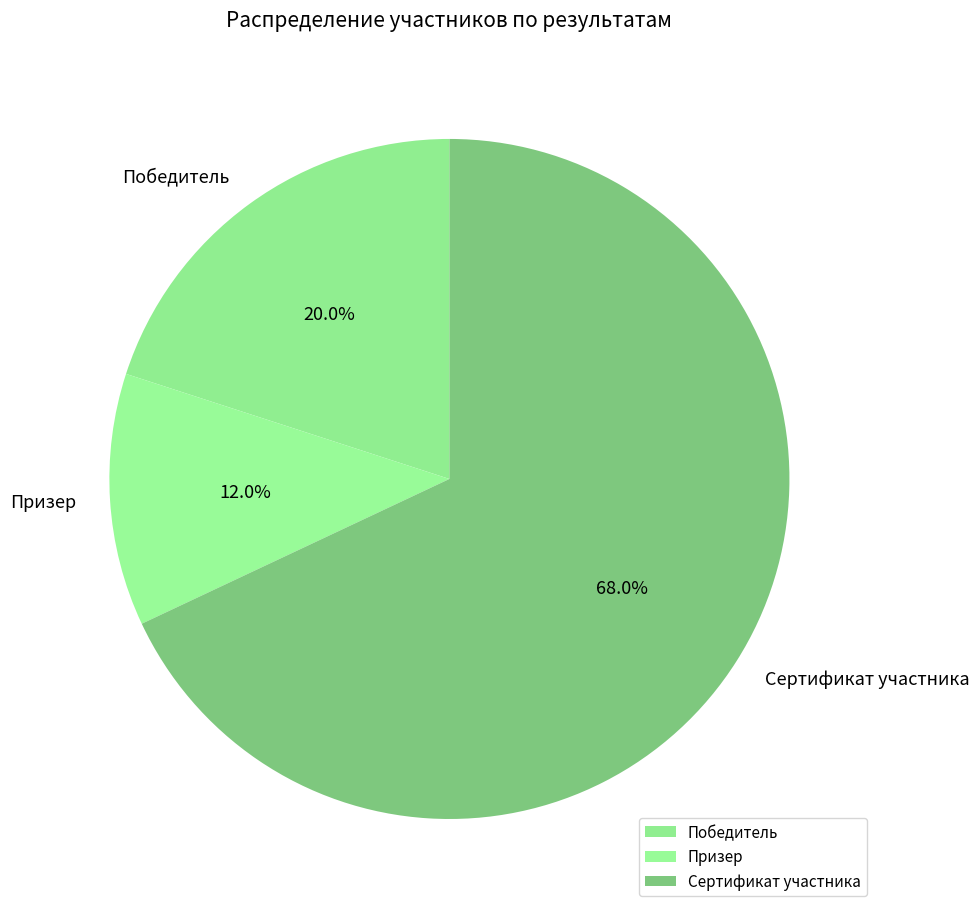

Which category has the biggest portion of the pie?

Сертификат участника